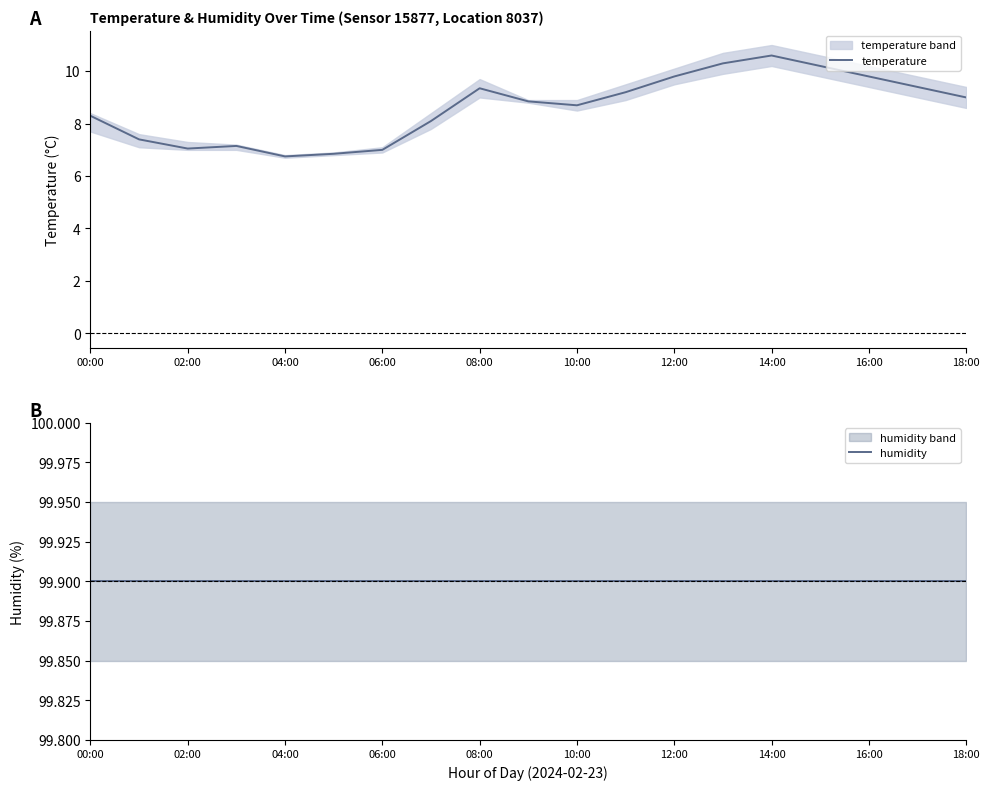

Does the chart have visible grid lines?

No